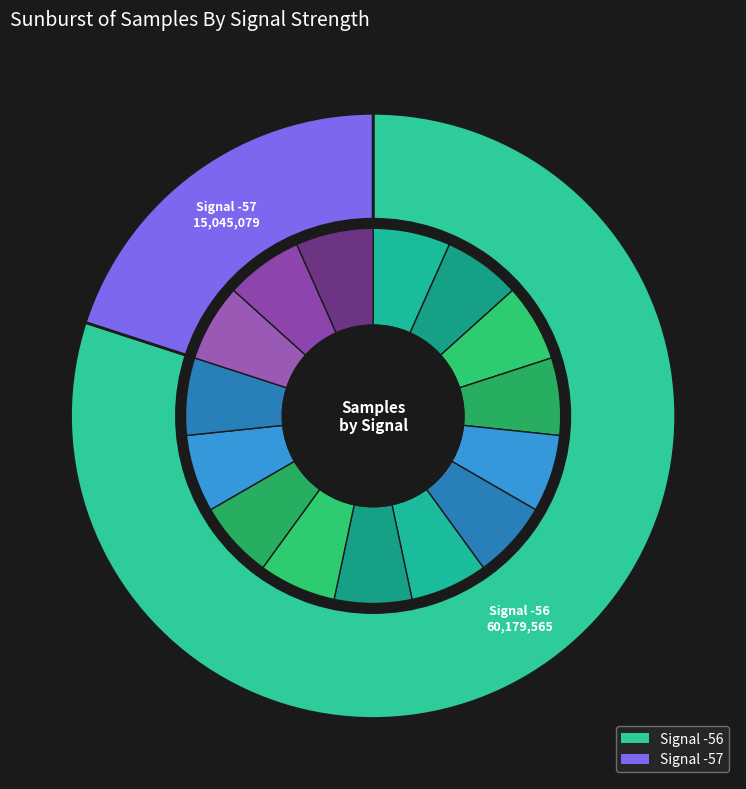

Does -57 represent more than half of the total?

No